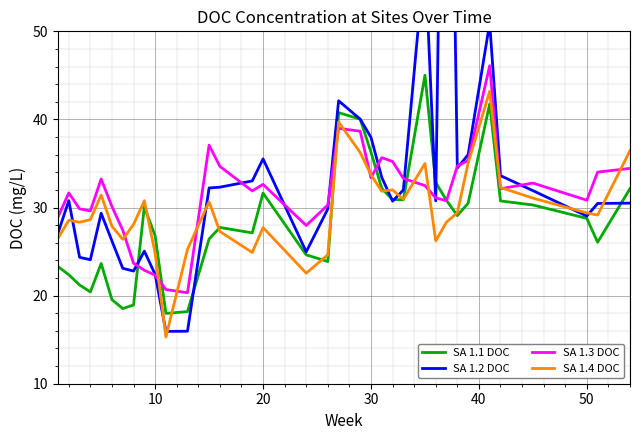

Rank the series by their average value, from highest to lowest.

SA 1.2 DOC, SA 1.3 DOC, SA 1.4 DOC, SA 1.1 DOC